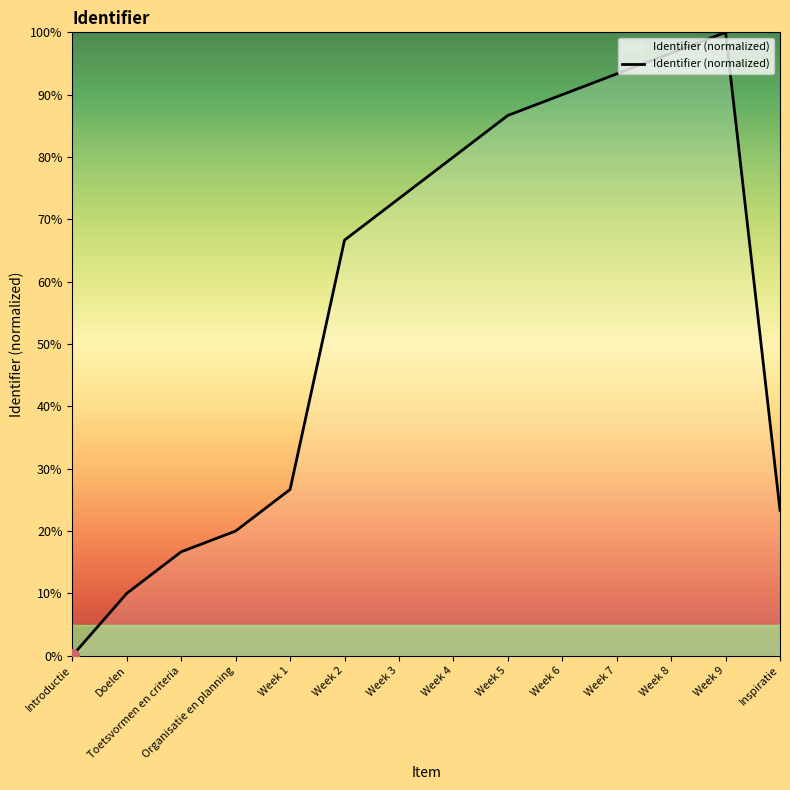

What value does the data have at Week 7?

93.3